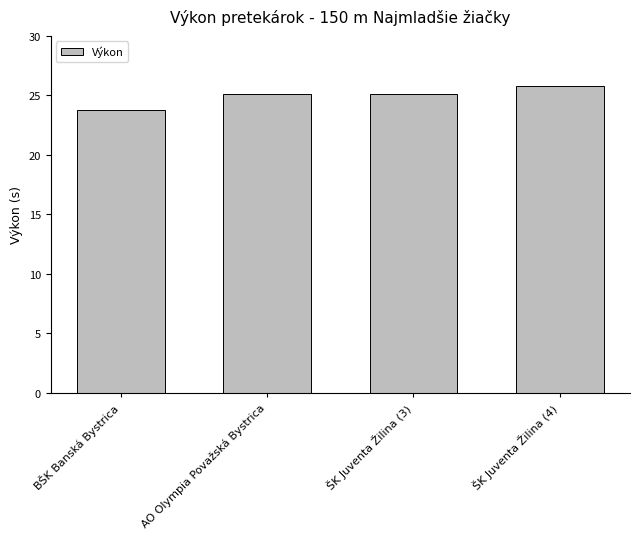

At which label is the value closest to 24?

BŠK Banská Bystrica